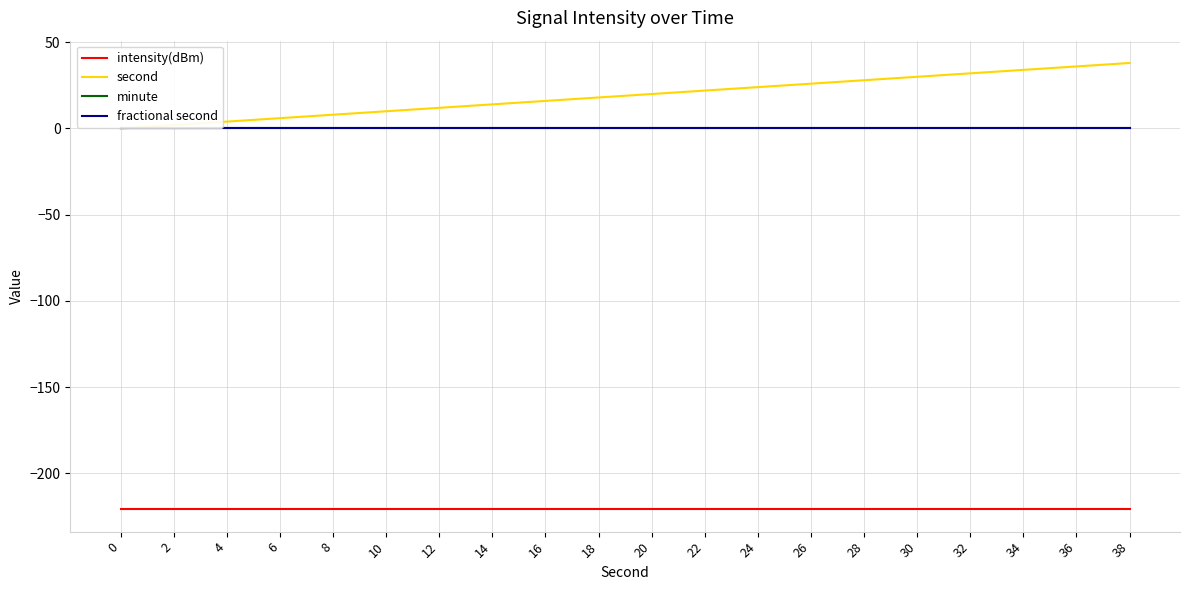

Does the chart display data point markers on the line(s)?

No